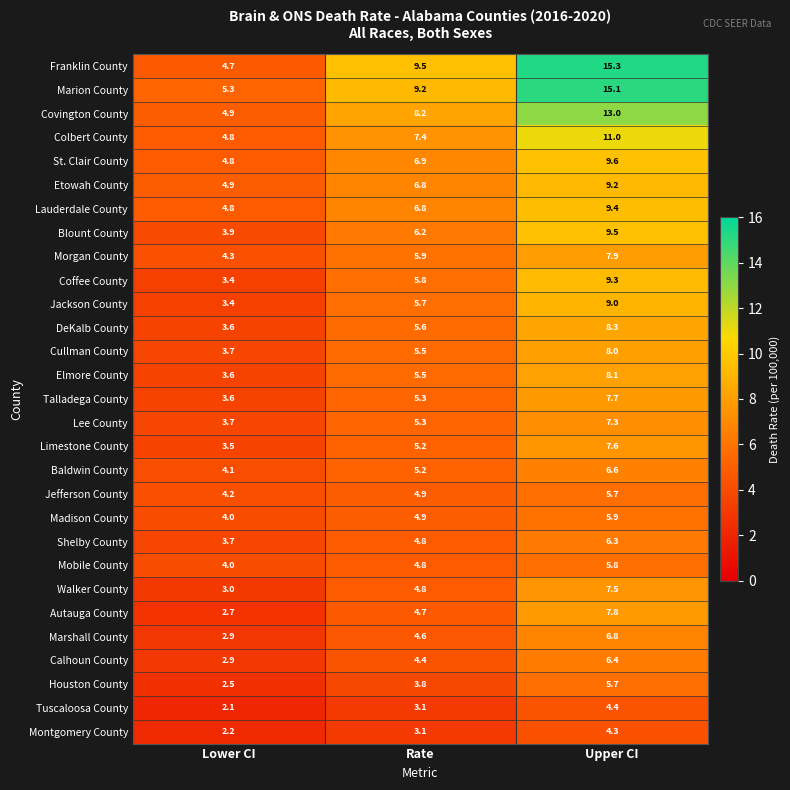

What is the difference between the Baldwin County values at Rate and Upper CI?

1.4